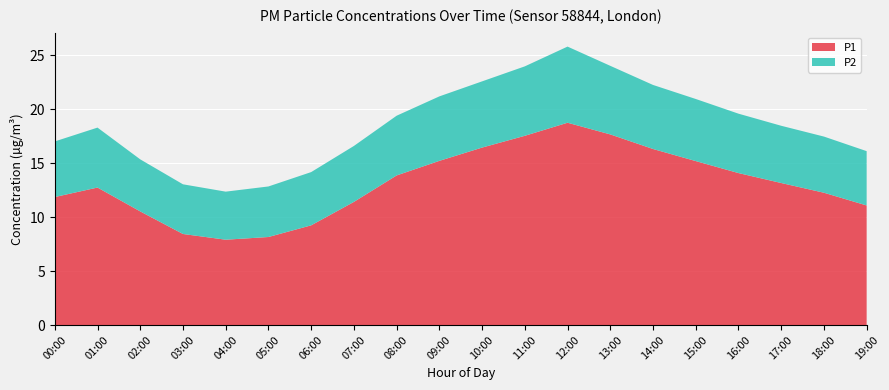

Reading left to right, what are all the values shown in this chart?

P1: 00:00=11.8	01:00=12.7	02:00=10.5	03:00=8.4	04:00=7.9	05:00=8.2	06:00=9.2	07:00=11.4	08:00=13.8	09:00=15.2	10:00=16.4	11:00=17.5	12:00=18.7	13:00=17.6	14:00=16.3	15:00=15.2	16:00=14.1	17:00=13.2	18:00=12.2	19:00=11.1
P2: 00:00=5.2	01:00=5.5	02:00=4.8	03:00=4.6	04:00=4.5	05:00=4.7	06:00=4.9	07:00=5.2	08:00=5.5	09:00=6.0	10:00=6.1	11:00=6.4	12:00=7.0	13:00=6.3	14:00=5.9	15:00=5.8	16:00=5.5	17:00=5.3	18:00=5.2	19:00=5.0